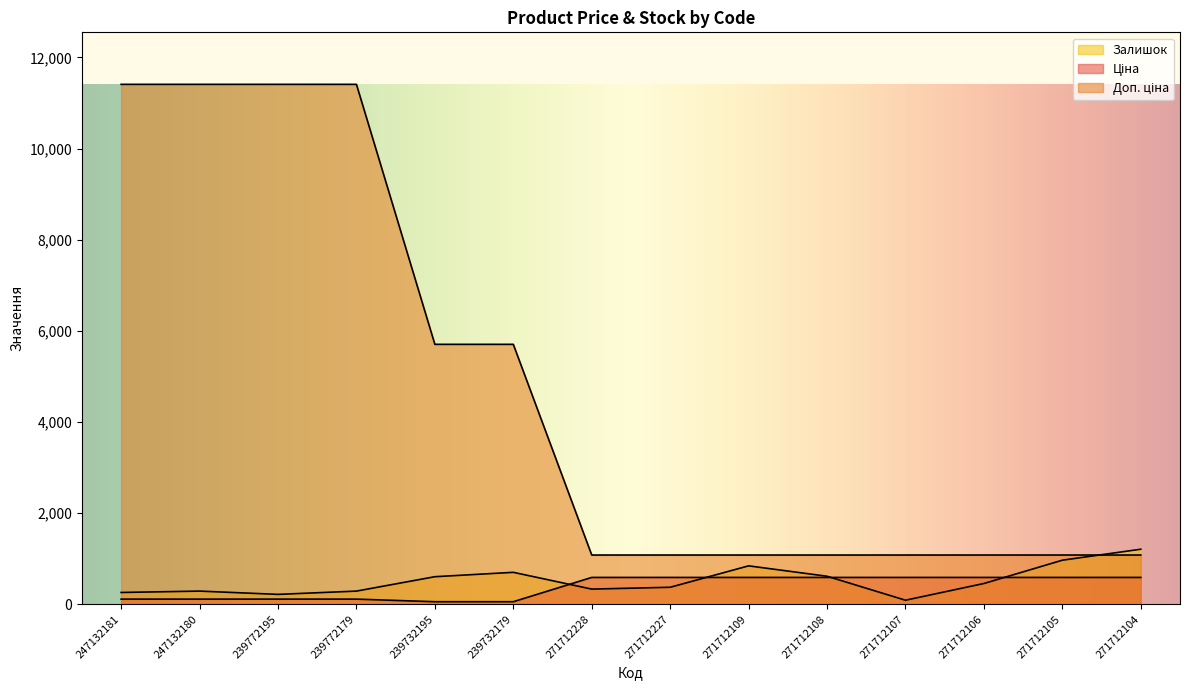

Reading left to right, what are all the values shown in this chart?

Ціна: 114.1	114.1	114.1	114.1	57.0	57.0	589.9	589.9	589.9	589.9	589.9	589.9	589.9	589.9
Доп. ціна: 11410.0	11410.0	11410.0	11410.0	5705.0	5705.0	1081.7	1081.7	1081.7	1081.7	1081.7	1081.7	1081.7	1081.7
Залишок: 260.0	290.0	218.0	290.0	606.0	702.0	334.0	374.0	844.0	616.0	90.0	457.0	968.0	1209.0